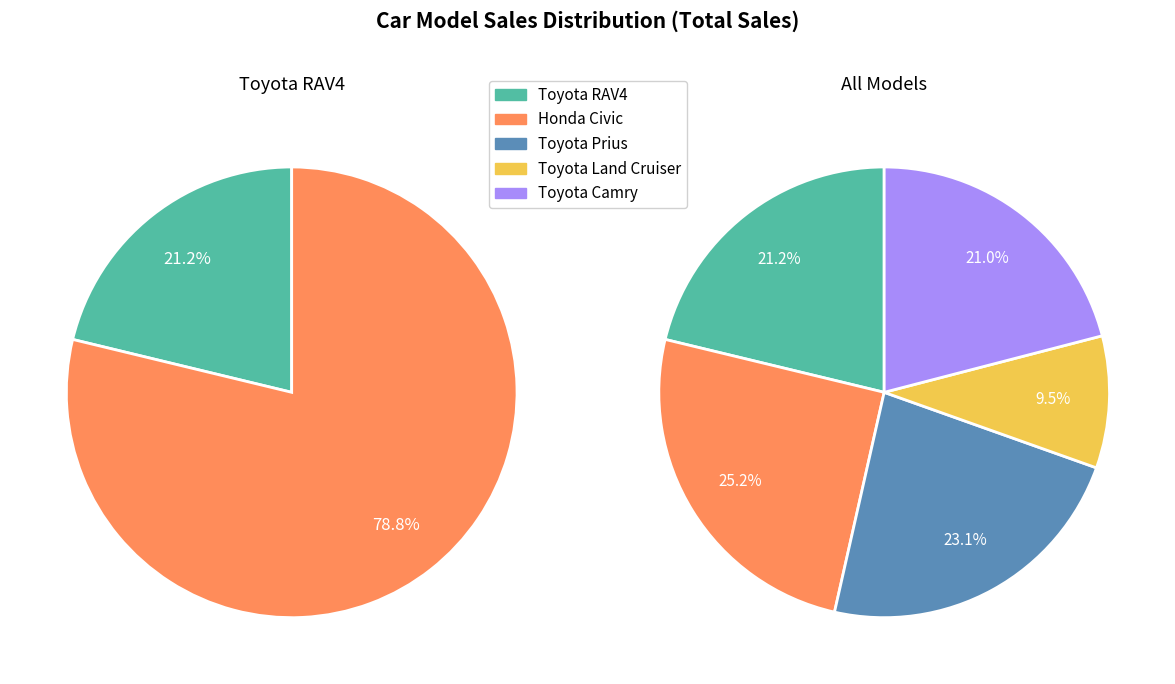

Do Toyota RAV4 and Honda Civic together represent more than half of the pie?

No